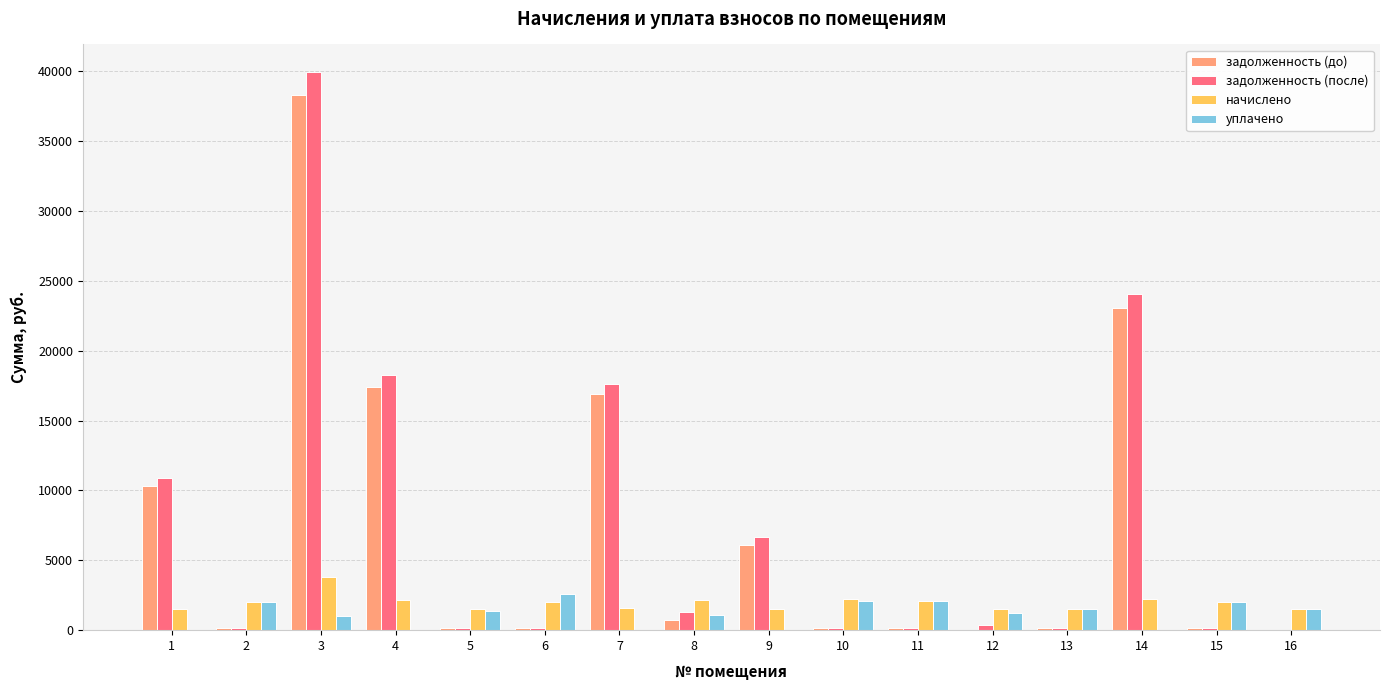

What is the greatest value displayed?

39926.3